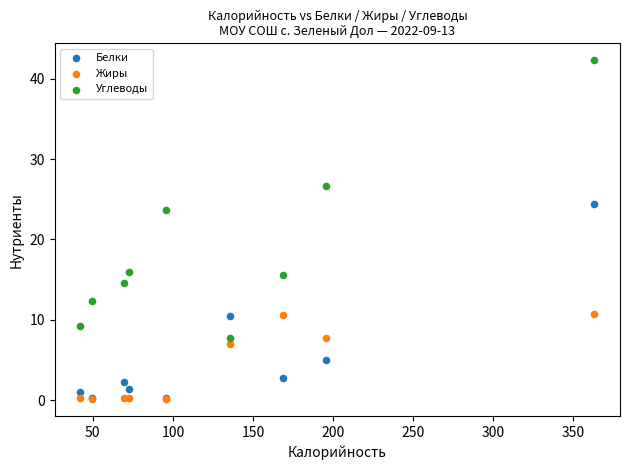

Which series has the largest Y range (max minus min)?

Углеводы